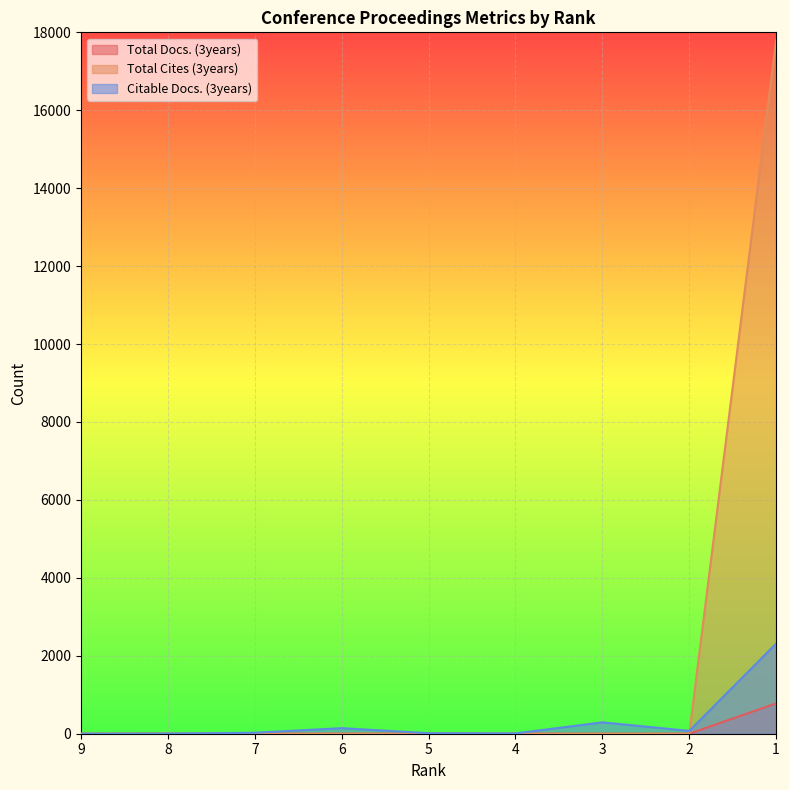

Reading left to right, extract all data points from this chart.

Total Docs. (3years): 0	0	0	0	0	0	0	0	778
Total Cites (3years): 0	0	0	0	0	0	0	0	17796
Citable Docs. (3years): 1	3	25	143	13	8	292	72	2313